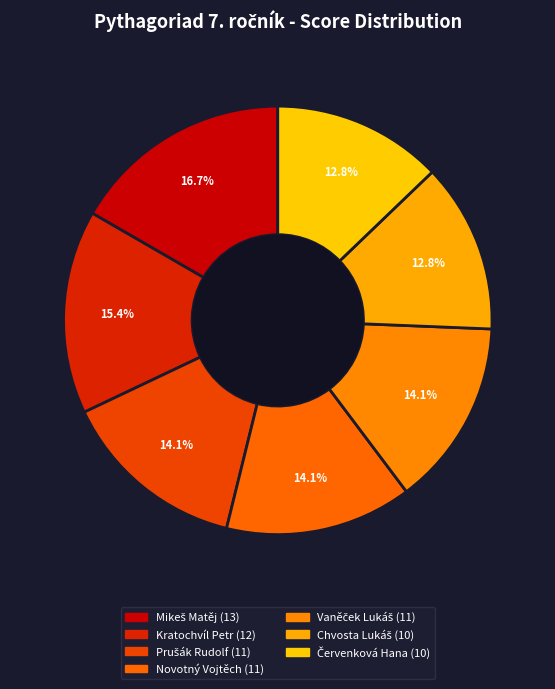

The Novotný Vojtěch slice represents 2% of the pie. True or false?

False